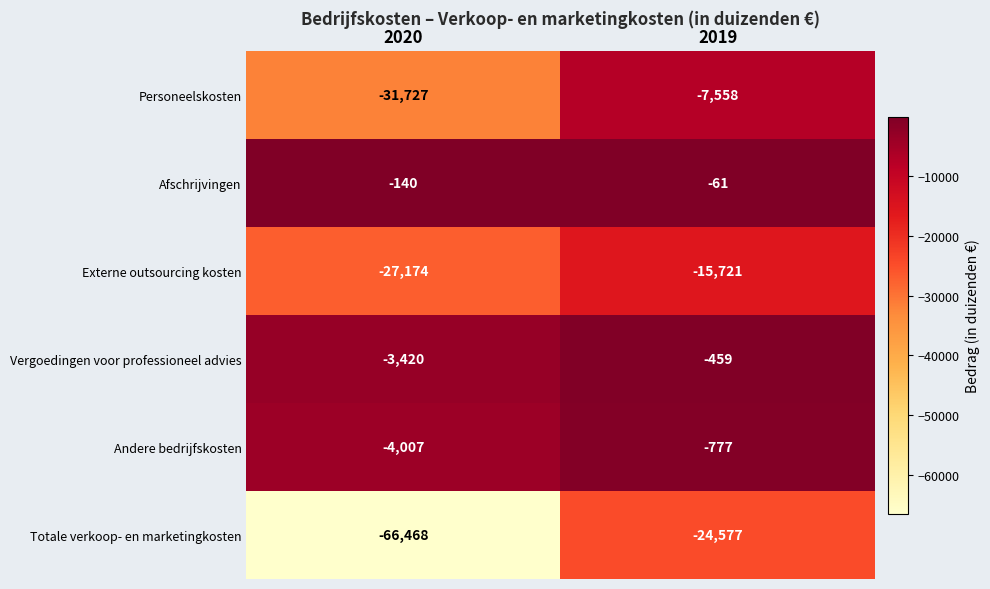

True or false: Vergoedingen voor professioneel advies has a value of -114 at 2019.

False